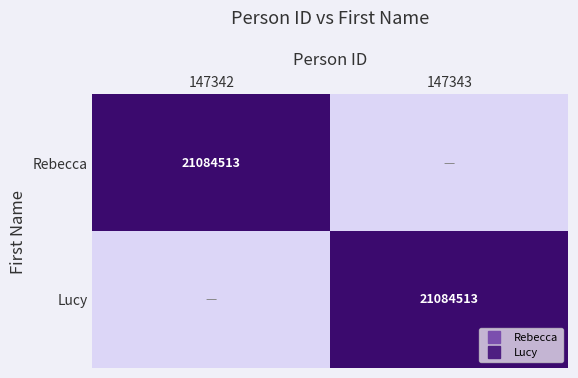

At 147342, list the series in order from smallest to largest.

Lucy, Rebecca